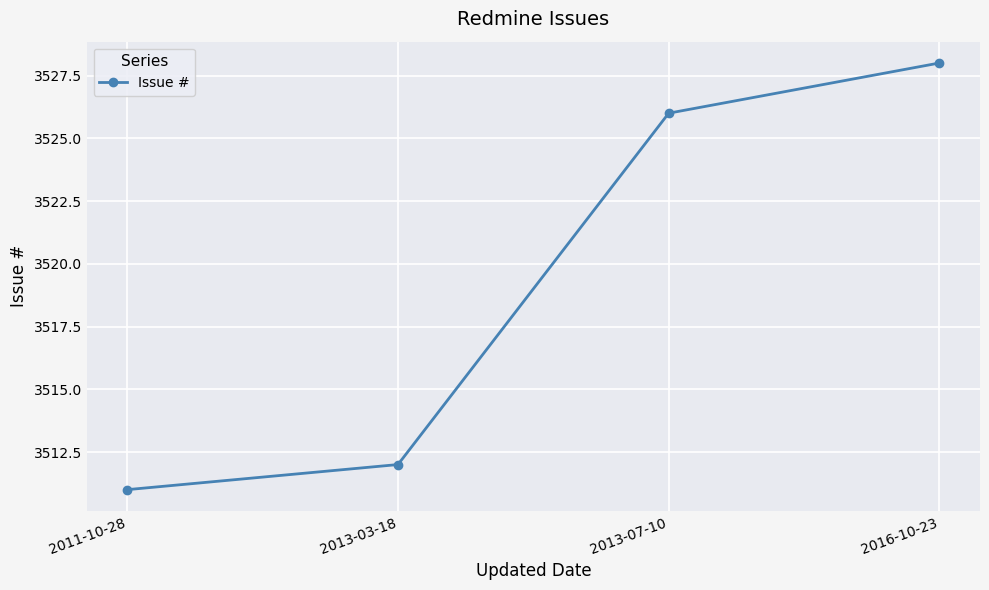

Rank the categories by value from lowest to highest.

2011-10-28, 2013-03-18, 2013-07-10, 2016-10-23